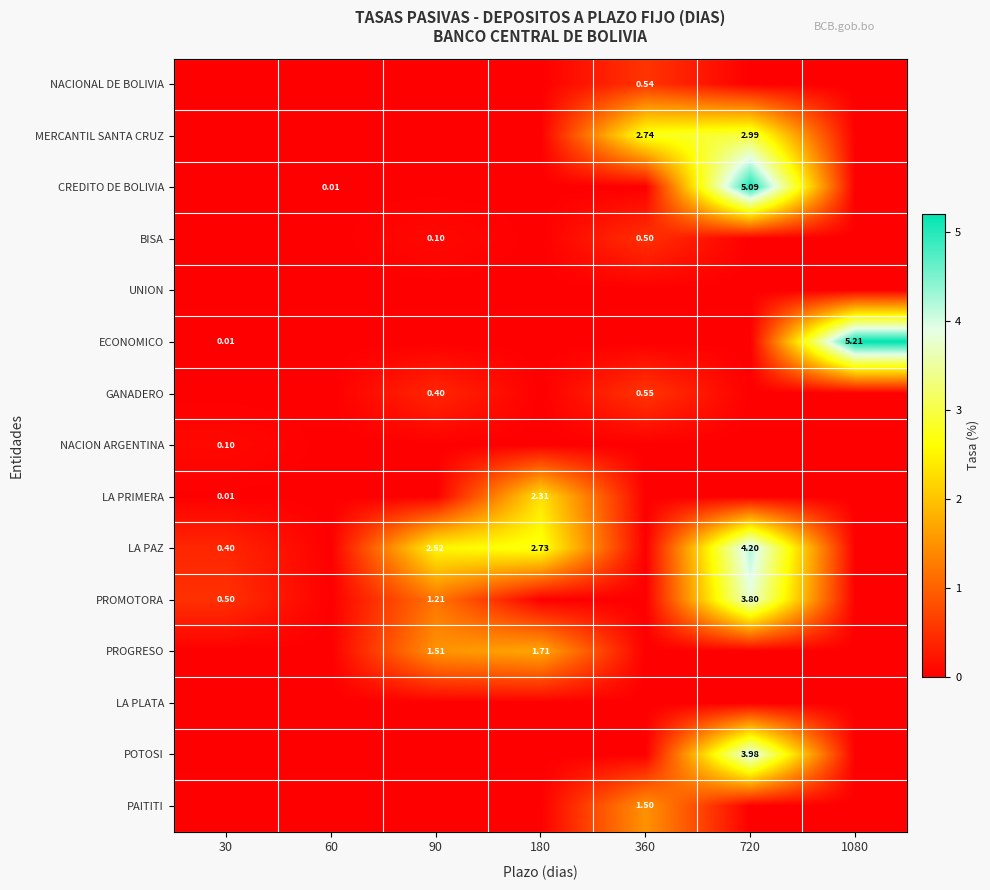

What is the difference between the highest and lowest values at 720?

5.1